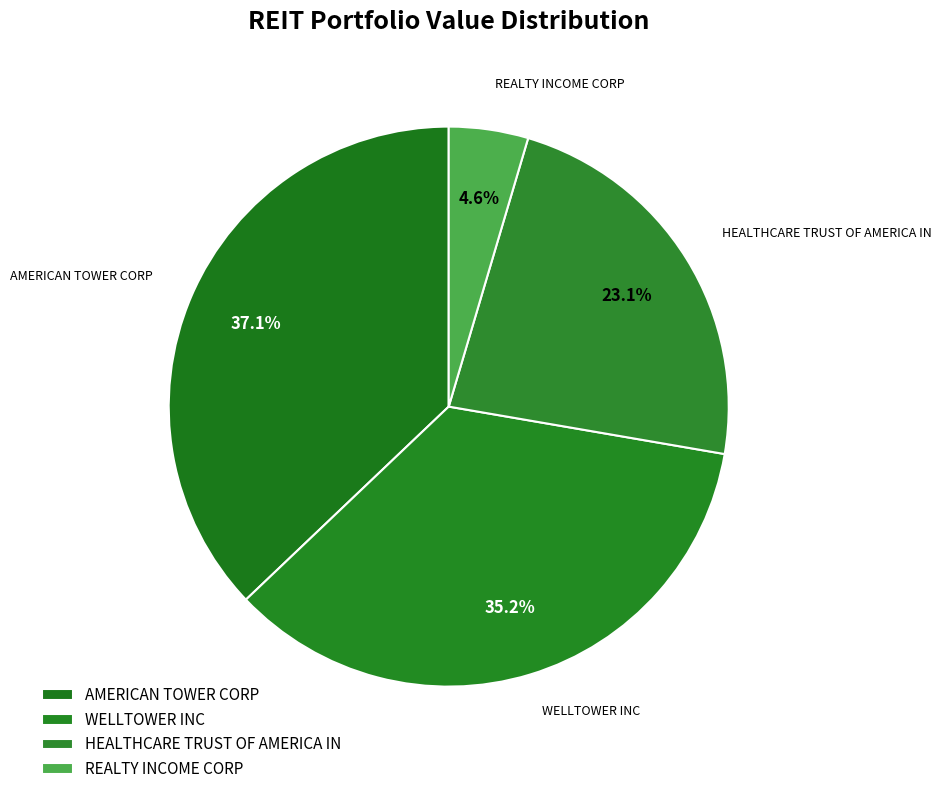

What percentage is the AMERICAN TOWER CORP slice, to the nearest percent?

37%